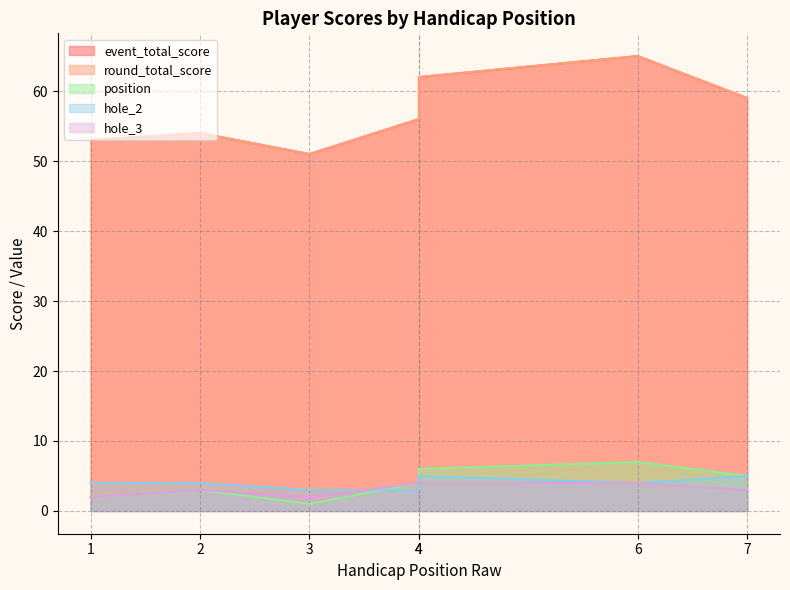

Which series has the largest total across all categories?

event_total_score